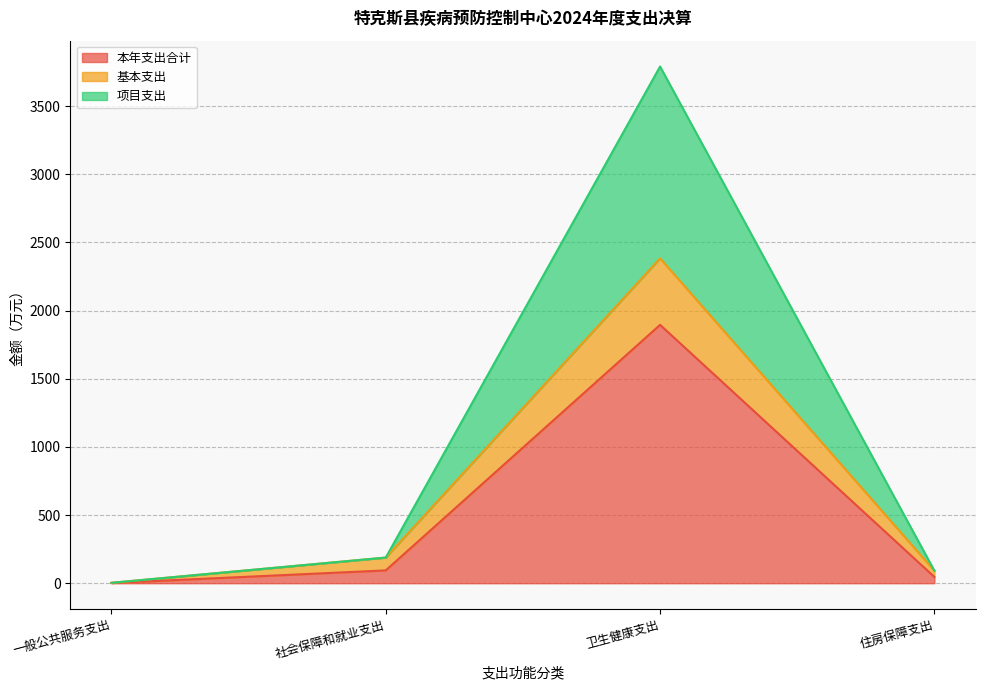

How many interior local peaks does the 项目支出 series have?

1